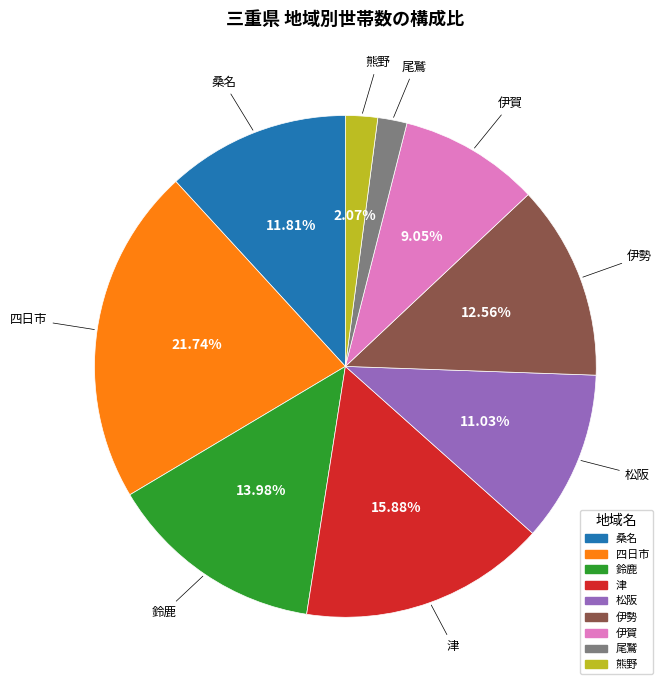

What is the largest slice in the pie chart?

四日市